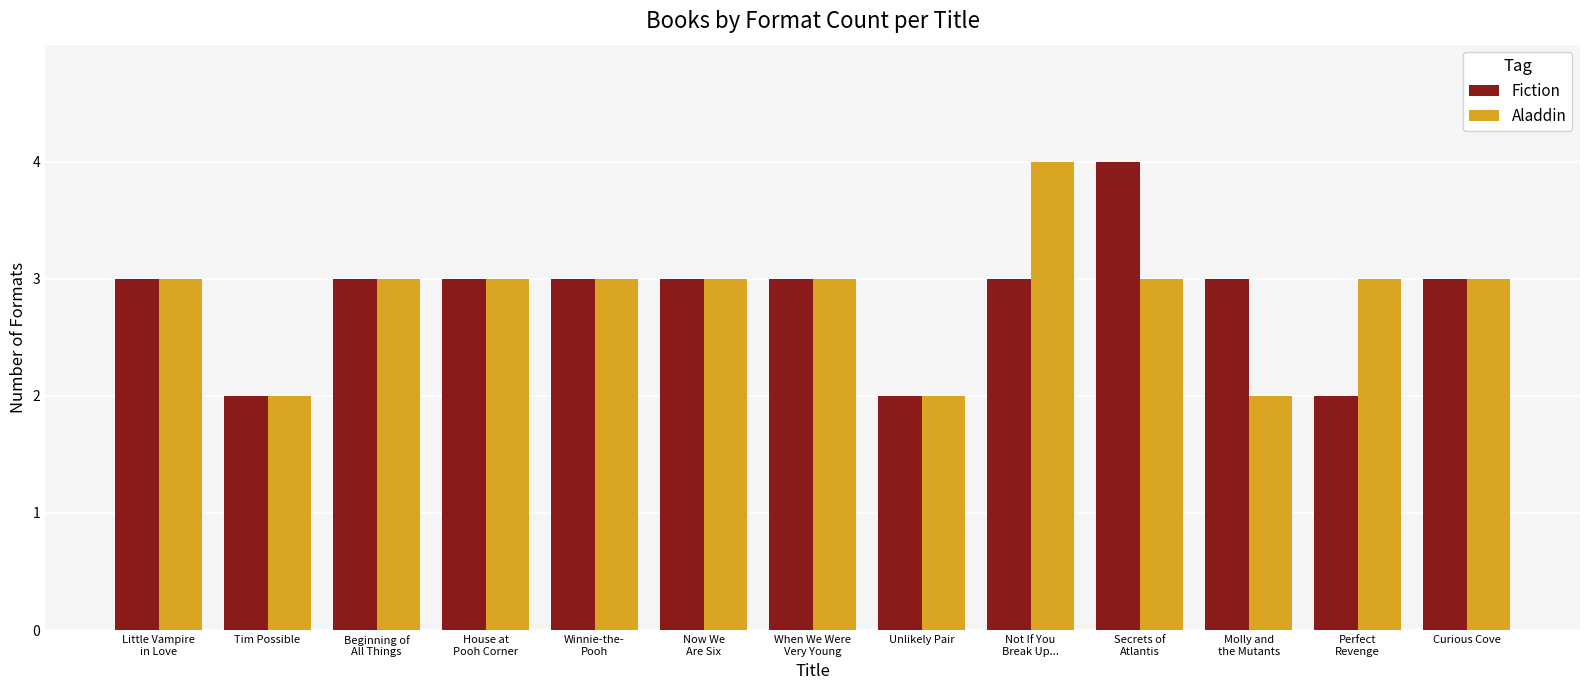

Between Not If You
Break Up... and Molly and
the Mutants, which series saw the biggest shift?

Aladdin